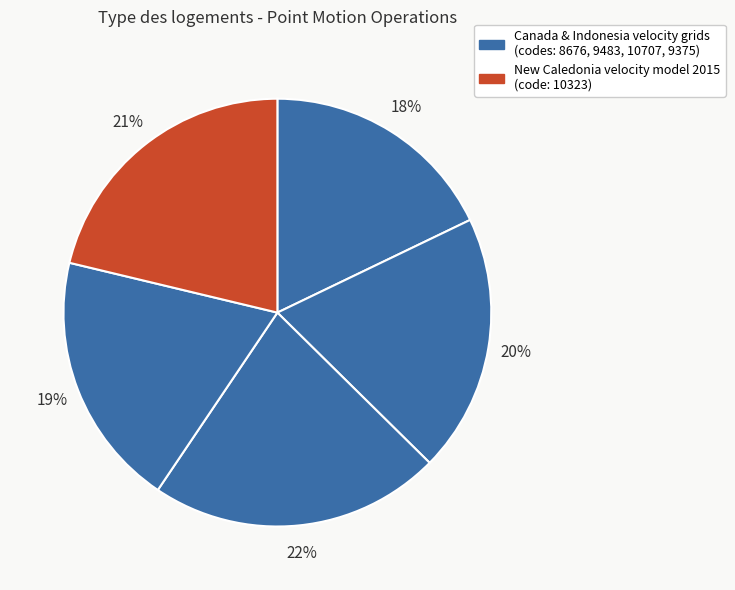

Count the number of slices in the pie.

5